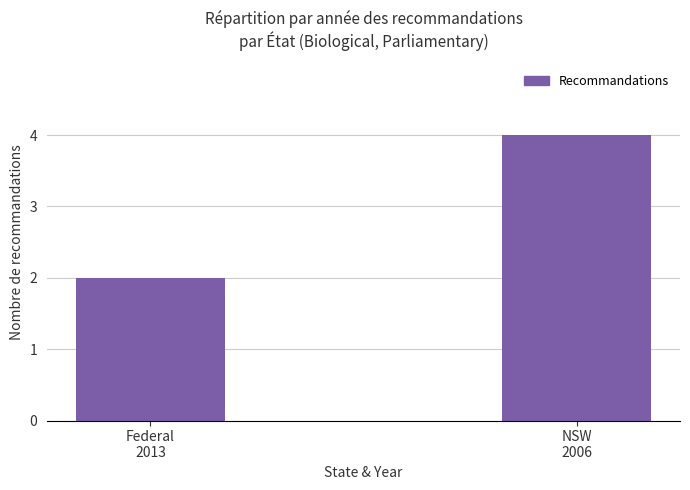

What is the average value?

3